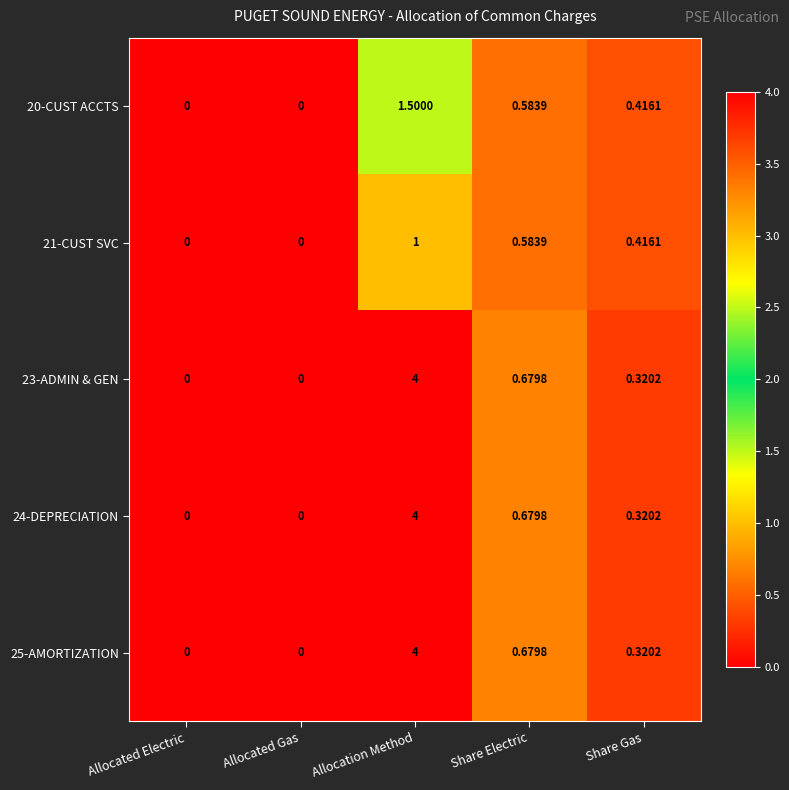

At which label does 23-ADMIN & GEN reach its peak?

Allocation Method